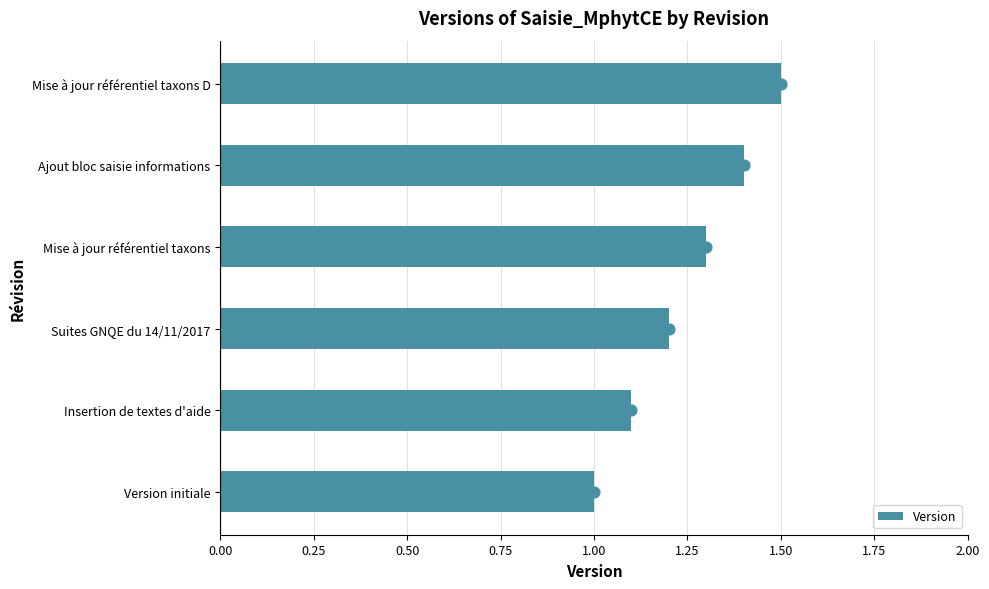

At which label does Version reach its peak?

Mise à jour référentiel taxons D